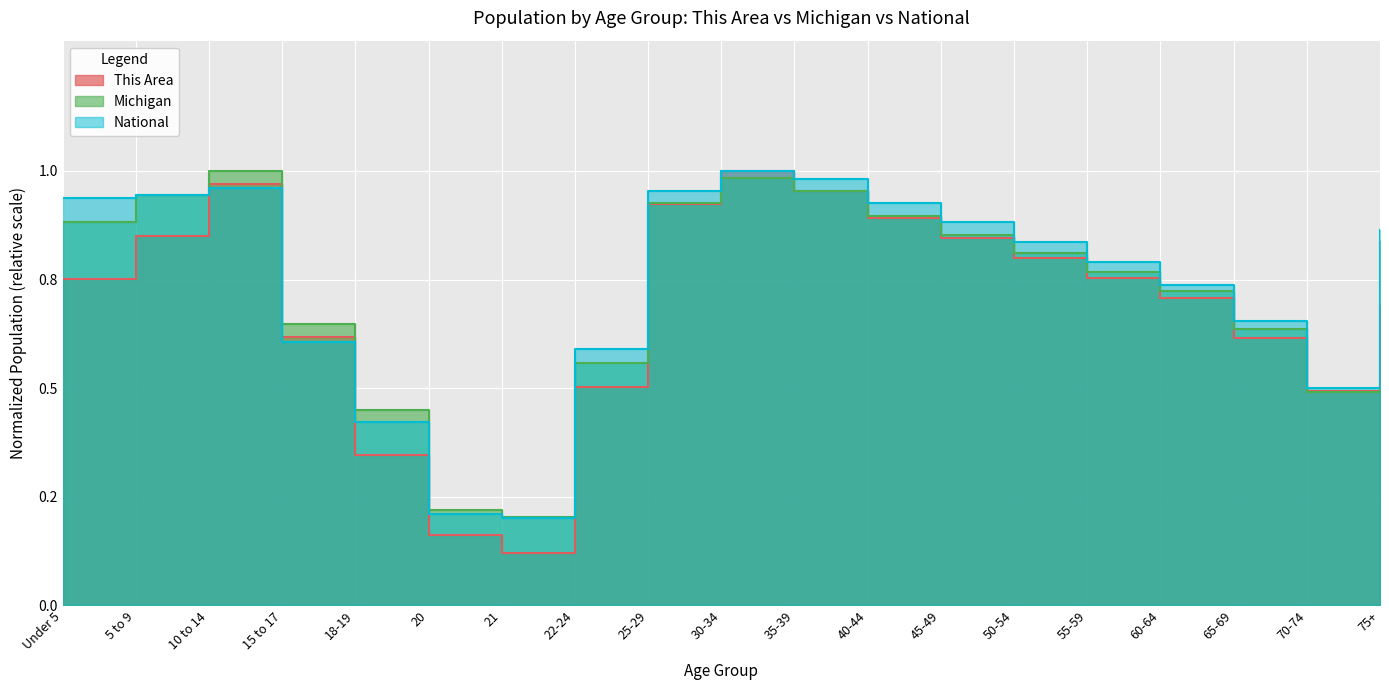

True or false: This Area has more than 0 points higher than both neighbors.

True